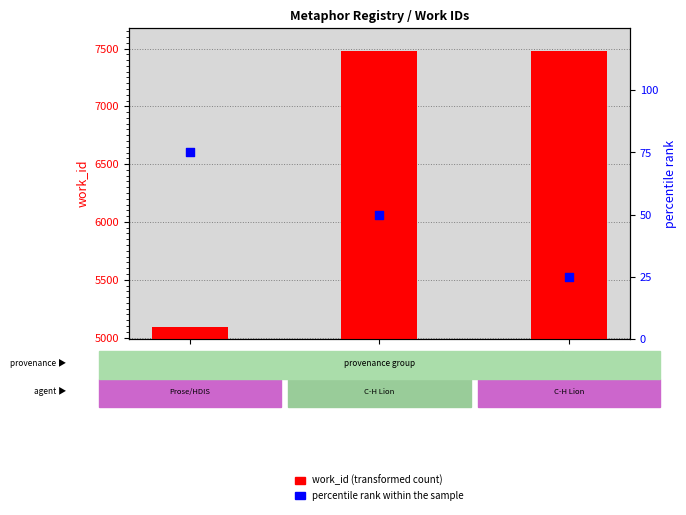

At how many categories does at least one series exceed 1543?

3